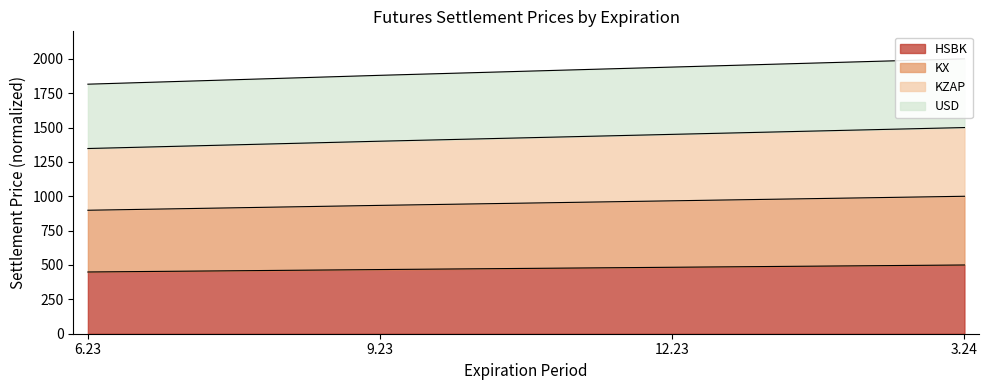

Which series has the largest total across all categories?

USD